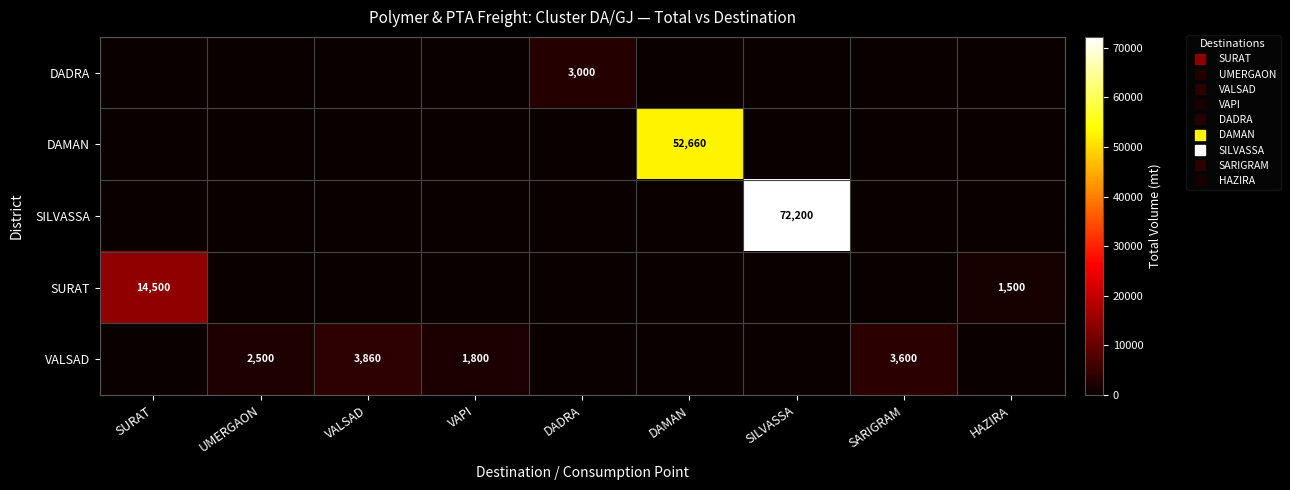

How many distinct data groups are displayed?

5